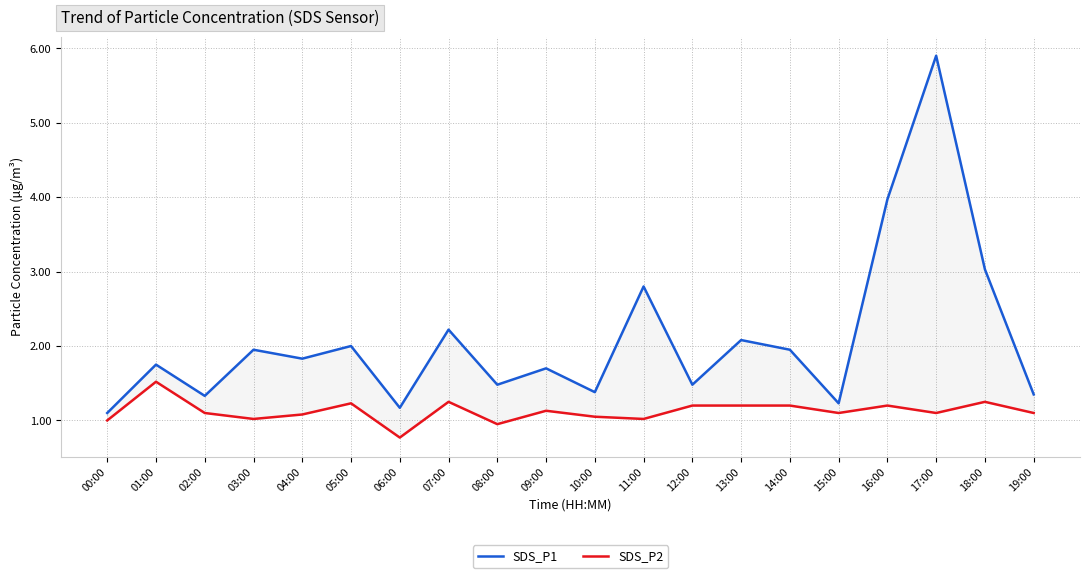

Which series changed the most between 00:00 and 04:00?

SDS_P1